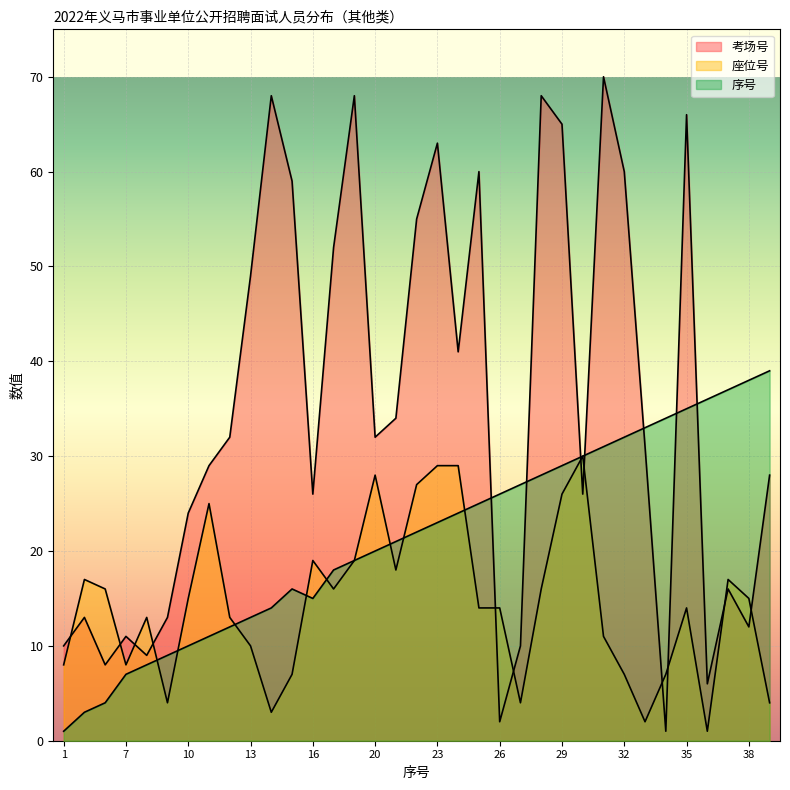

Where do 座位号 and 考场号 first cross each other?

1 and 3